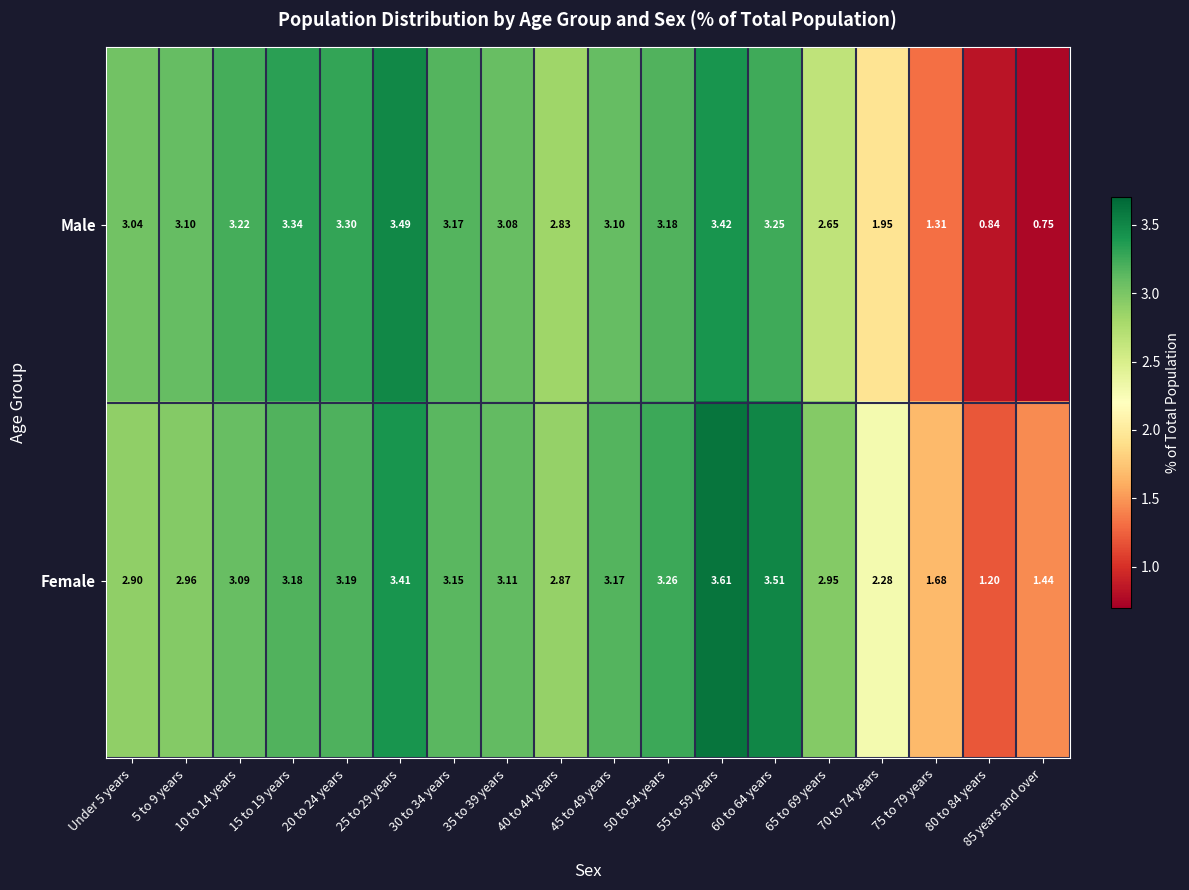

Which series has the largest range (max minus min)?

Male